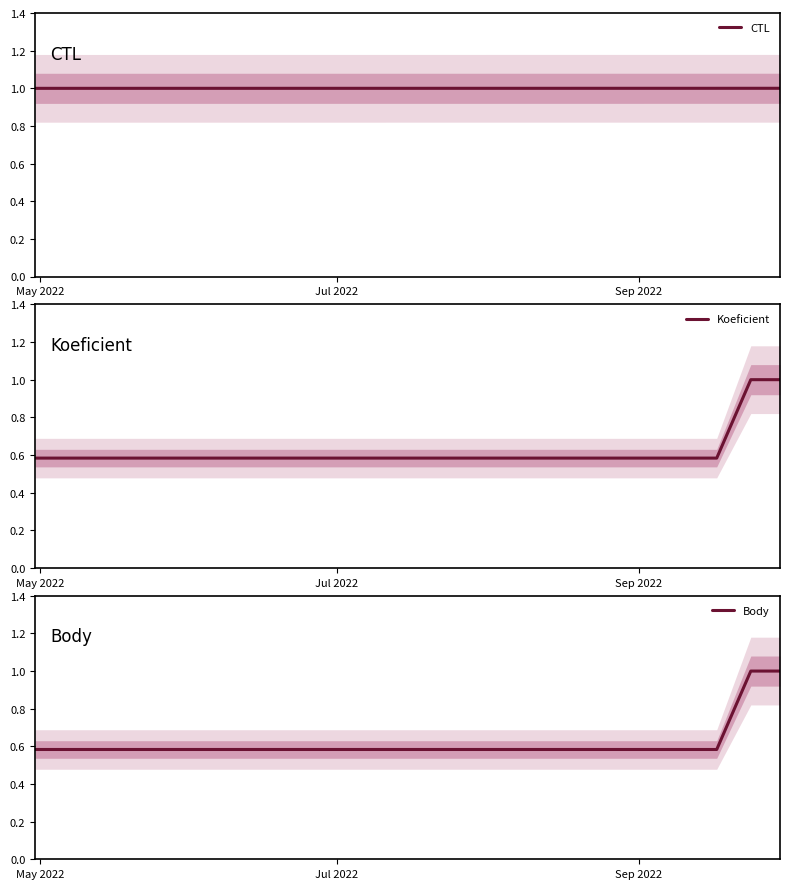

What is the minimum value for CTL?

1.0